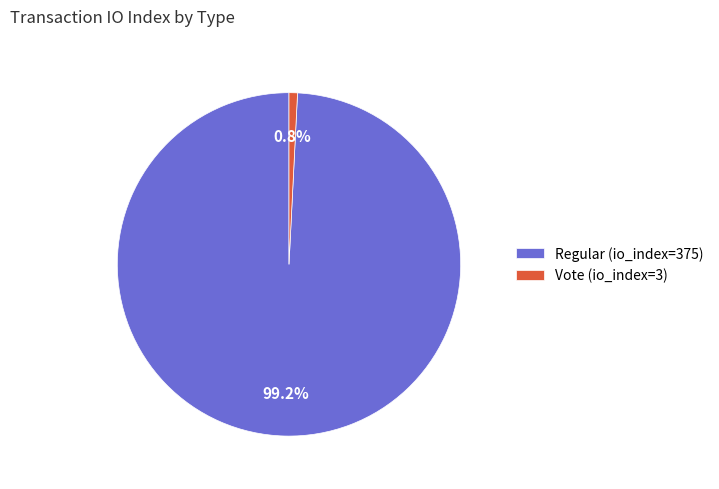

Does Regular (io_index=375) account for over 50% of the chart?

Yes